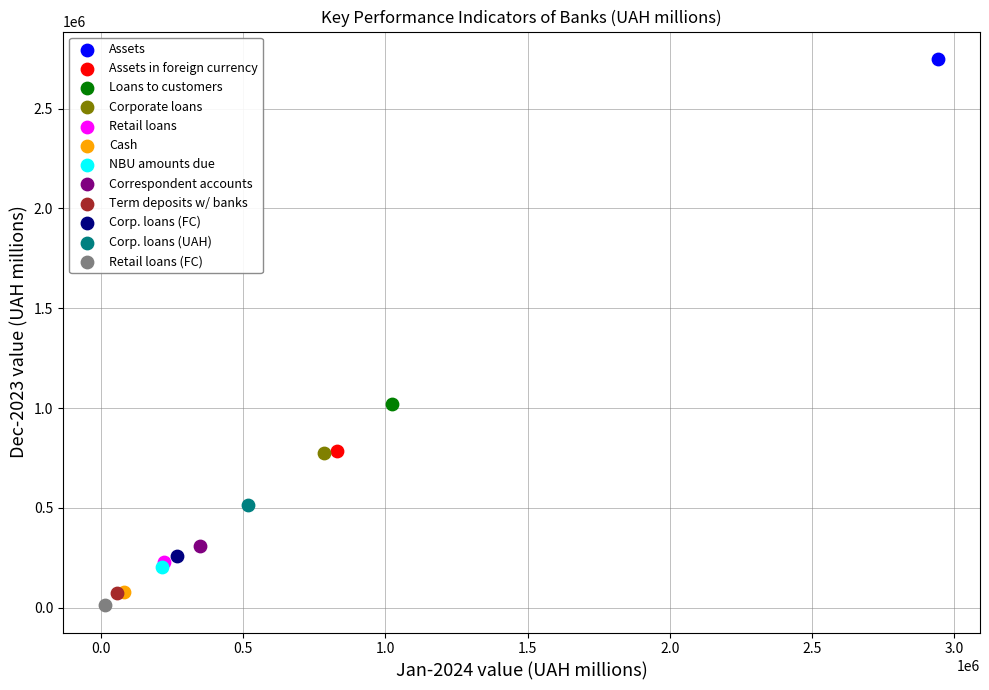

What are all the series names shown in the legend?

Assets, Assets in foreign currency, Loans to customers, Corporate loans, Retail loans, Cash, NBU amounts due, Correspondent accounts, Term deposits w/ banks, Corp. loans (FC), Corp. loans (UAH), Retail loans (FC)